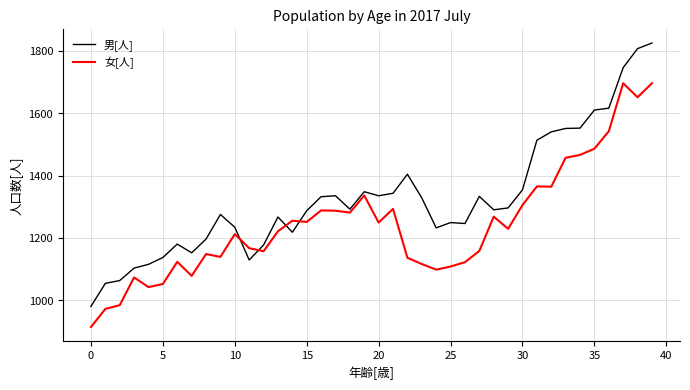

What is the minimum value shown in the chart?

914